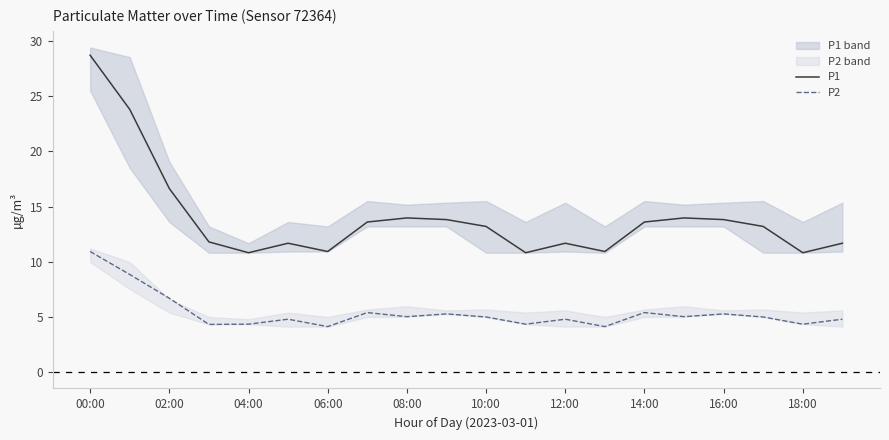

Is the value of P1 at 12:00 greater than the value of P2 at 04:00?

Yes